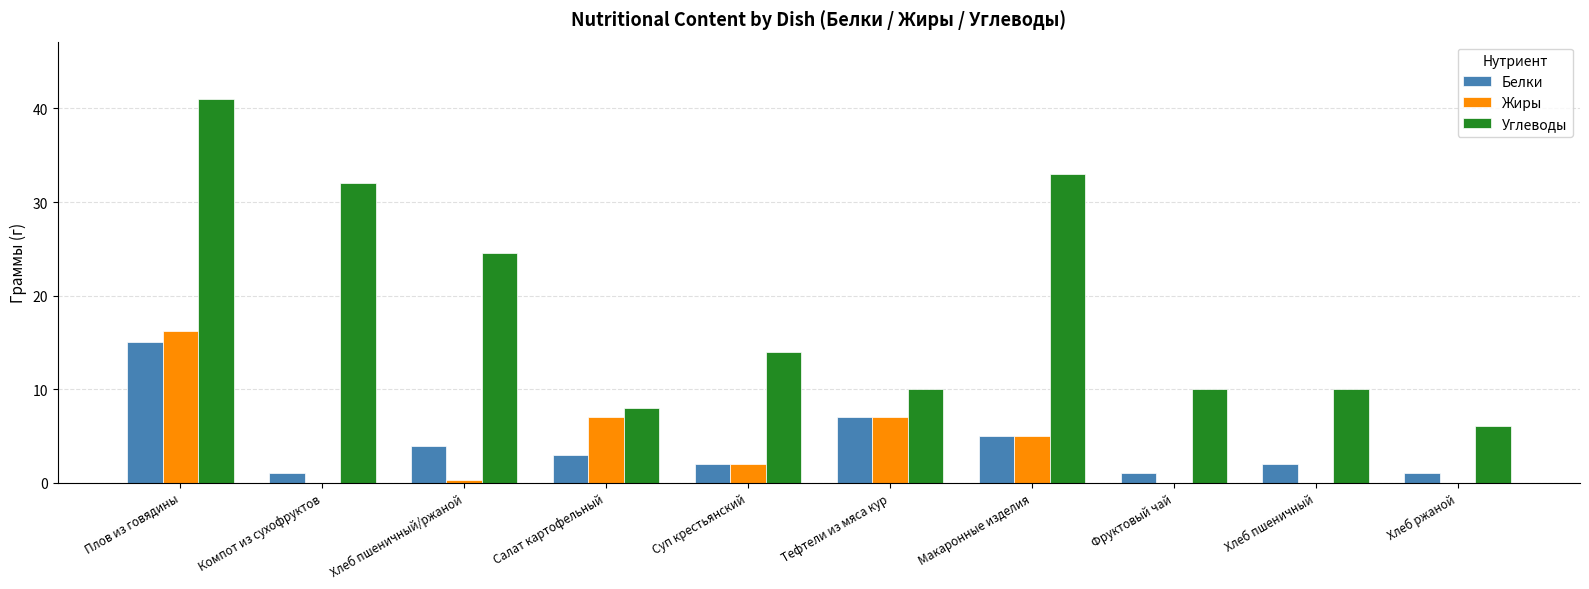

What is the sum of the Белки values at Суп крестьянский and Фруктовый чай?

3.0